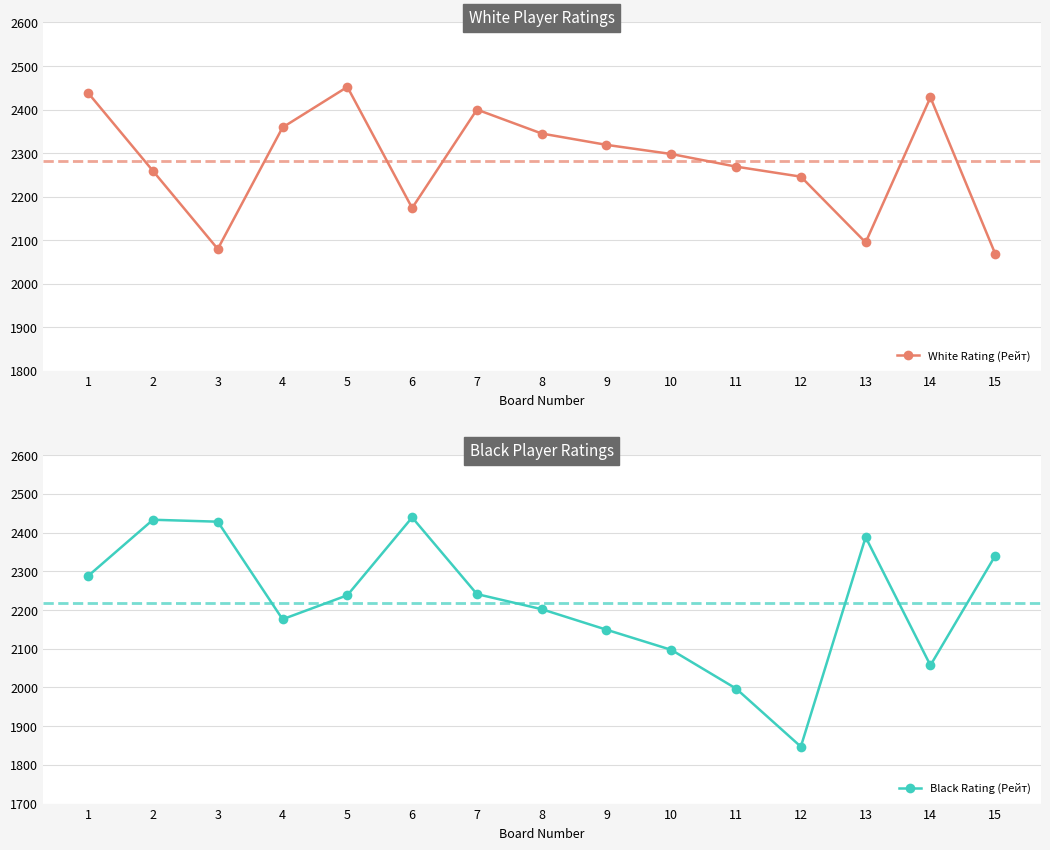

Is it true that White Rating (Рейт) equals 579 at 13?

False